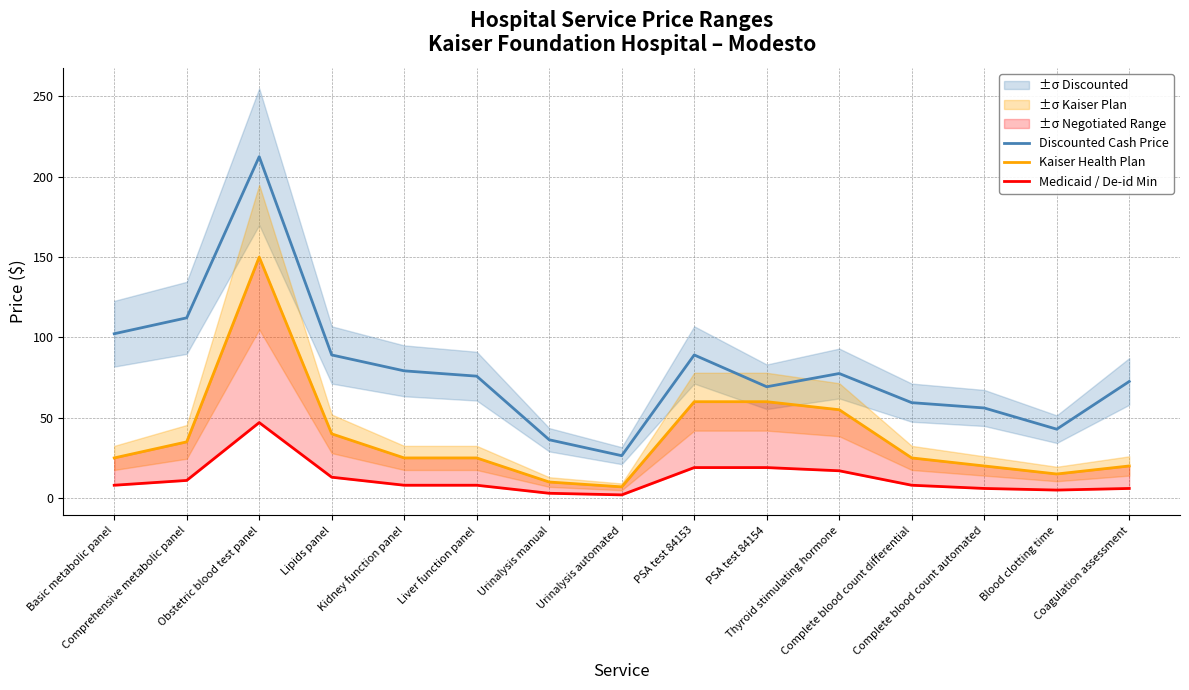

Reading left to right, what are all the values shown in this chart?

Discounted Cash Price: Basic metabolic panel=102.3	Comprehensive metabolic panel=112.2	Obstetric blood test panel=212.5	Lipids panel=89.1	Kidney function panel=79.2	Liver function panel=75.9	Urinalysis manual=36.3	Urinalysis automated=26.4	PSA test 84153=89.1	PSA test 84154=69.3	Thyroid stimulating hormone=77.5	Complete blood count differential=59.4	Complete blood count automated=56.1	Blood clotting time=42.9	Coagulation assessment=72.6
Kaiser Health Plan: Basic metabolic panel=25.0	Comprehensive metabolic panel=35.0	Obstetric blood test panel=150.0	Lipids panel=40.0	Kidney function panel=25.0	Liver function panel=25.0	Urinalysis manual=10.0	Urinalysis automated=7.0	PSA test 84153=60.0	PSA test 84154=60.0	Thyroid stimulating hormone=55.0	Complete blood count differential=25.0	Complete blood count automated=20.0	Blood clotting time=15.0	Coagulation assessment=20.0
Medicaid / De-id Min: Basic metabolic panel=8.0	Comprehensive metabolic panel=11.0	Obstetric blood test panel=47.0	Lipids panel=13.0	Kidney function panel=8.0	Liver function panel=8.0	Urinalysis manual=3.0	Urinalysis automated=2.0	PSA test 84153=19.0	PSA test 84154=19.0	Thyroid stimulating hormone=17.0	Complete blood count differential=8.0	Complete blood count automated=6.0	Blood clotting time=5.0	Coagulation assessment=6.0